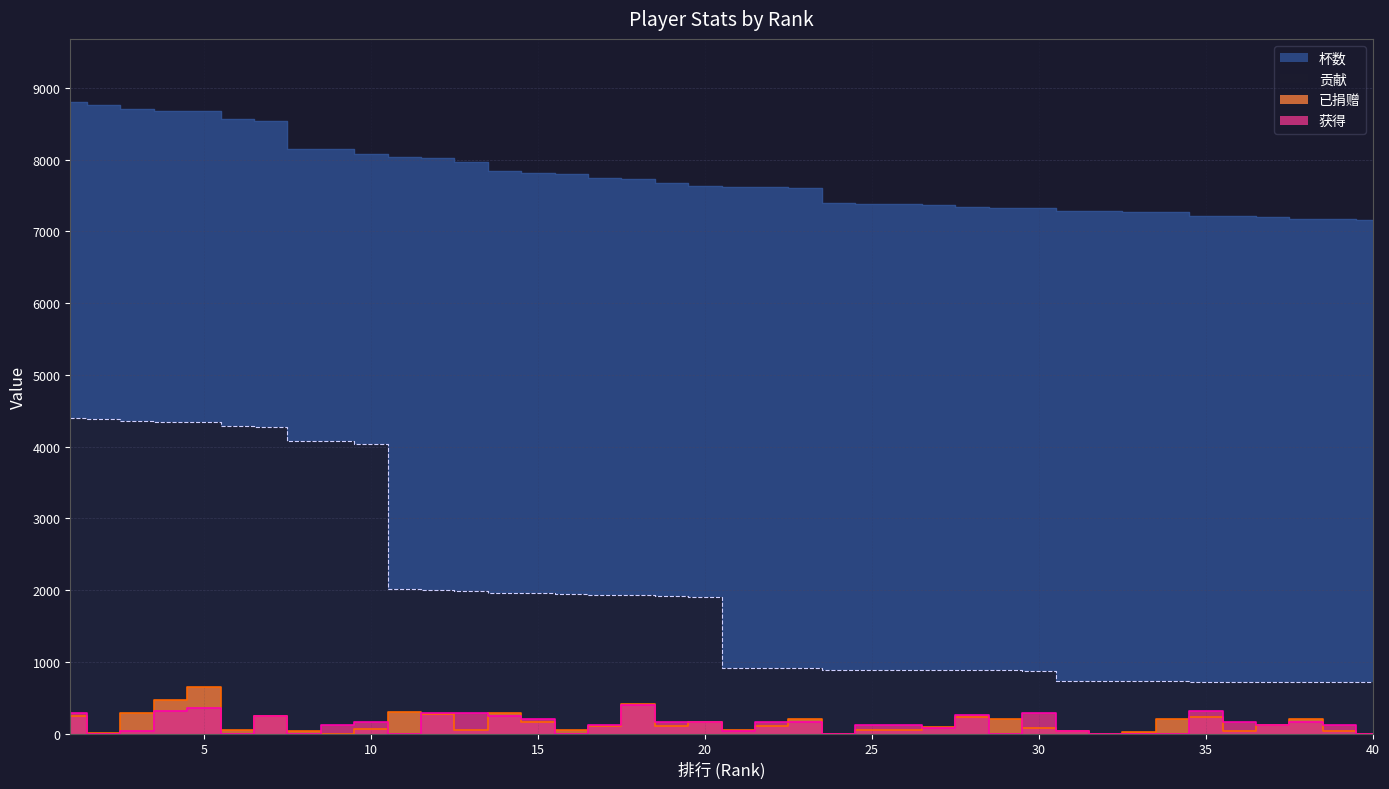

Reading left to right, transcribe all the data shown in this chart.

杯数: 1=8805	2=8762	3=8714	4=8683	5=8679	6=8567	7=8540	8=8157	9=8151	10=8080	11=8038	12=8030	13=7967	14=7847	15=7817	16=7801	17=7739	18=7738	19=7682	20=7637	21=7619	22=7616	23=7611	24=7391	25=7386	26=7385	27=7371	28=7346	29=7333	30=7321	31=7291	32=7287	33=7275	34=7266	35=7217	36=7212	37=7199	38=7177	39=7176	40=7165
贡献: 1=4402	2=4381	3=4357	4=4341	5=4339	6=4283	7=4270	8=4078	9=4075	10=4040	11=2009	12=2007	13=1991	14=1961	15=1954	16=1950	17=1934	18=1934	19=1920	20=1909	21=914	22=913	23=913	24=886	25=886	26=886	27=884	28=881	29=879	30=878	31=729	32=728	33=727	34=726	35=721	36=721	37=719	38=717	39=717	40=716
已捐赠: 1=246	2=10	3=287	4=468	5=653	6=46	7=238	8=38	9=0	10=68	11=304	12=272	13=50	14=282	15=158	16=50	17=111	18=415	19=108	20=157	21=52	22=104	23=201	24=0	25=44	26=55	27=87	28=224	29=207	30=78	31=40	32=0	33=25	34=204	35=233	36=42	37=122	38=202	39=42	40=0
获得: 1=280	2=0	3=40	4=320	5=352	6=0	7=240	8=0	9=120	10=160	11=0	12=280	13=280	14=240	15=200	16=0	17=120	18=400	19=160	20=160	21=40	22=160	23=160	24=0	25=120	26=120	27=80	28=260	29=0	30=280	31=40	32=0	33=0	34=0	35=320	36=160	37=120	38=160	39=120	40=0